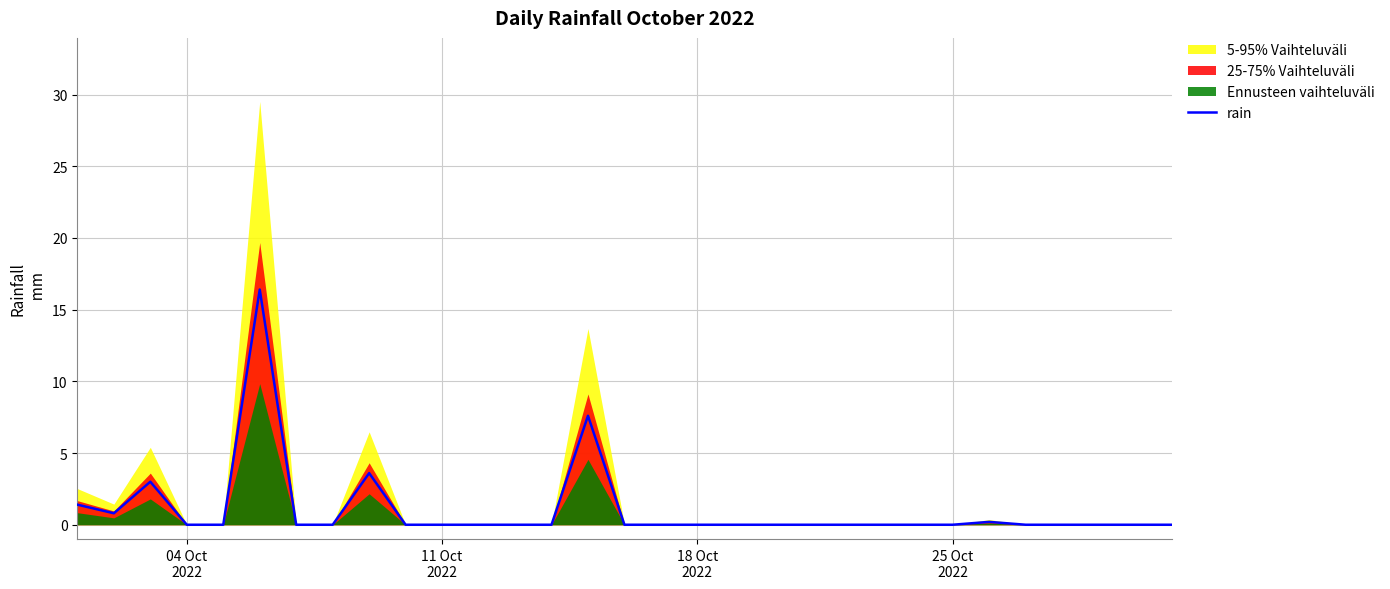

What is the average value?

1.1